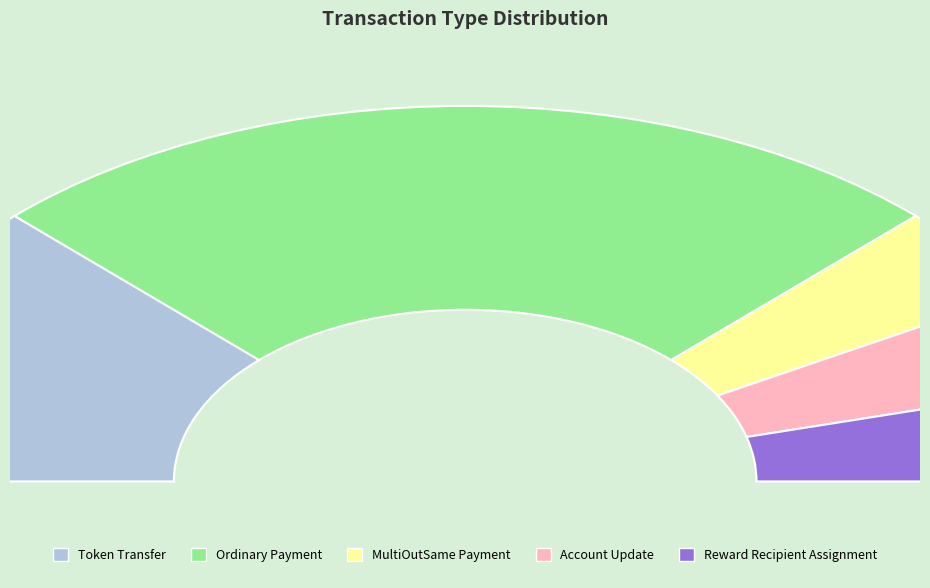

What is the total percentage of Reward Recipient Assignment and Ordinary Payment?

58.3%